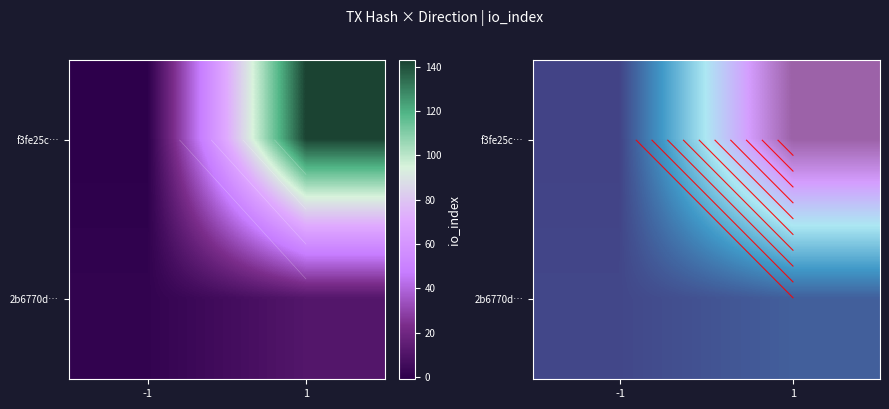

Is the value of 2b6770d… at -1 greater than the value of f3fe25c… at 1?

No